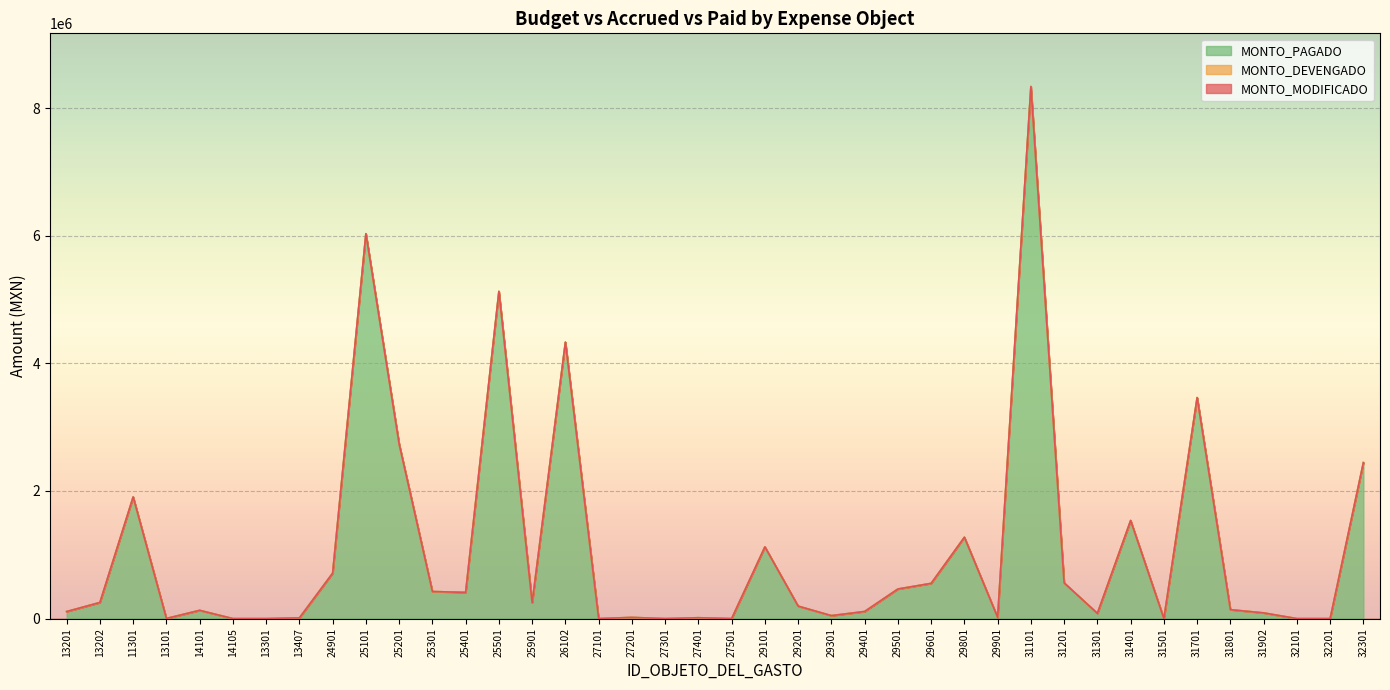

Between 31801 and 29801, which is larger?

29801